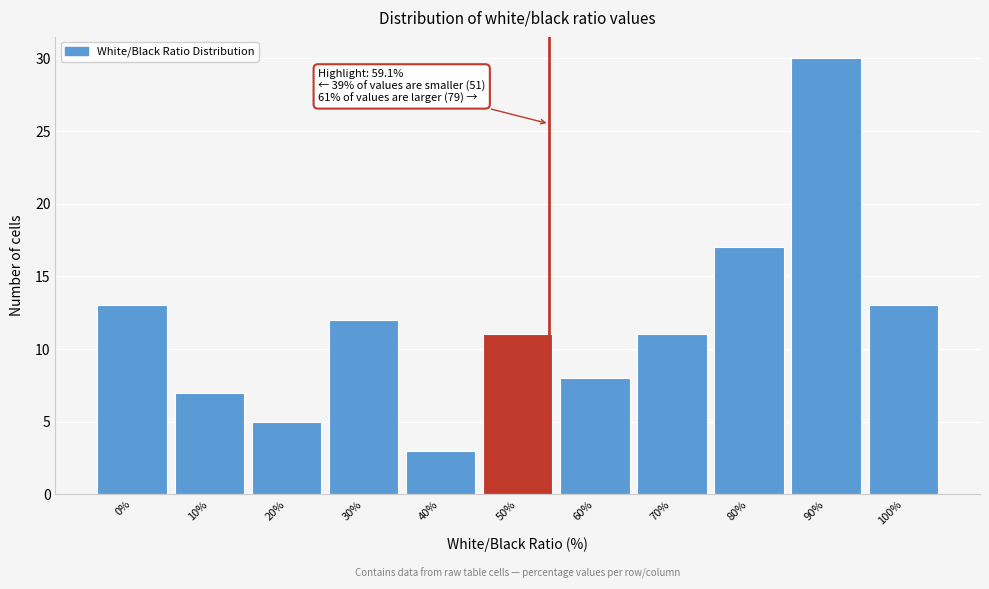

Reading left to right, list all the values displayed in this chart.

0%=13	10%=7	20%=5	30%=12	40%=3	50%=11	60%=8	70%=11	80%=17	90%=30	100%=13